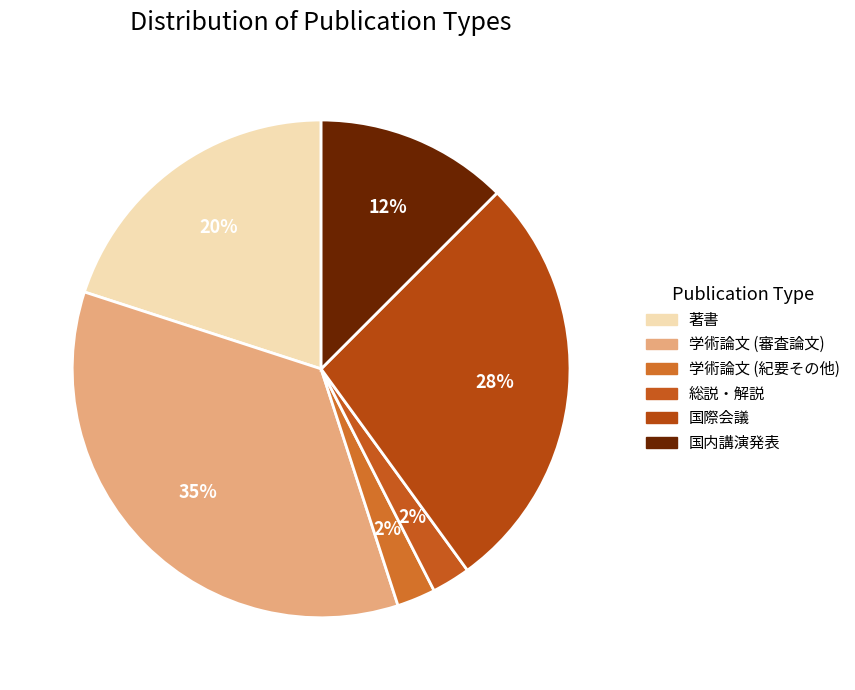

Between 学術論文 (紀要その他) and 学術論文 (審査論文), which is larger?

学術論文 (審査論文)